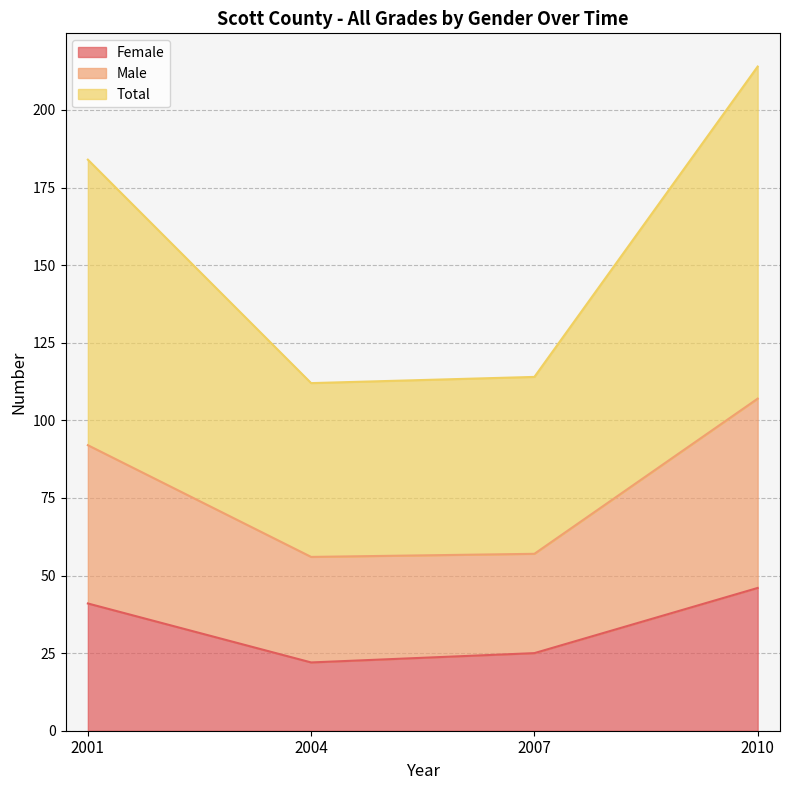

The value of Male at 2010 is 107. True or false?

True